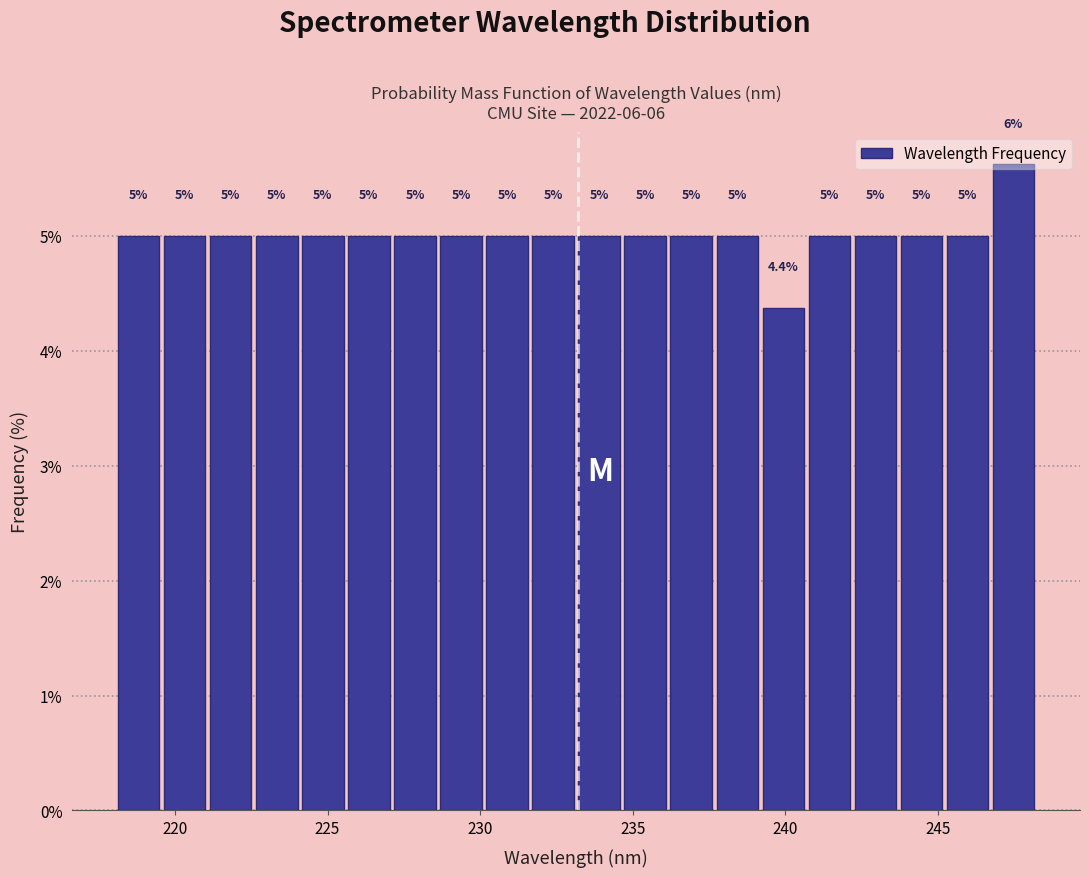

Read against the x-axis, roughly where is the centre of the tallest bar?

247.5